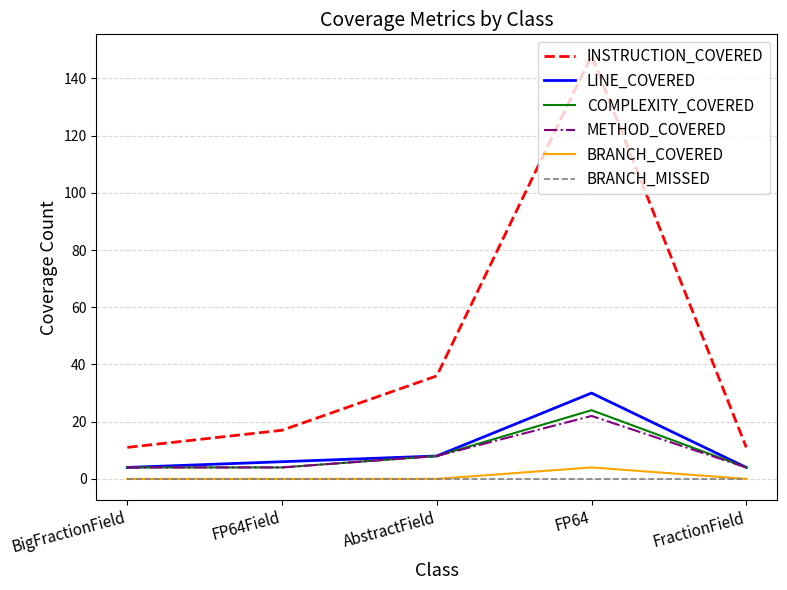

Which series changed the most between FP64Field and AbstractField?

INSTRUCTION_COVERED